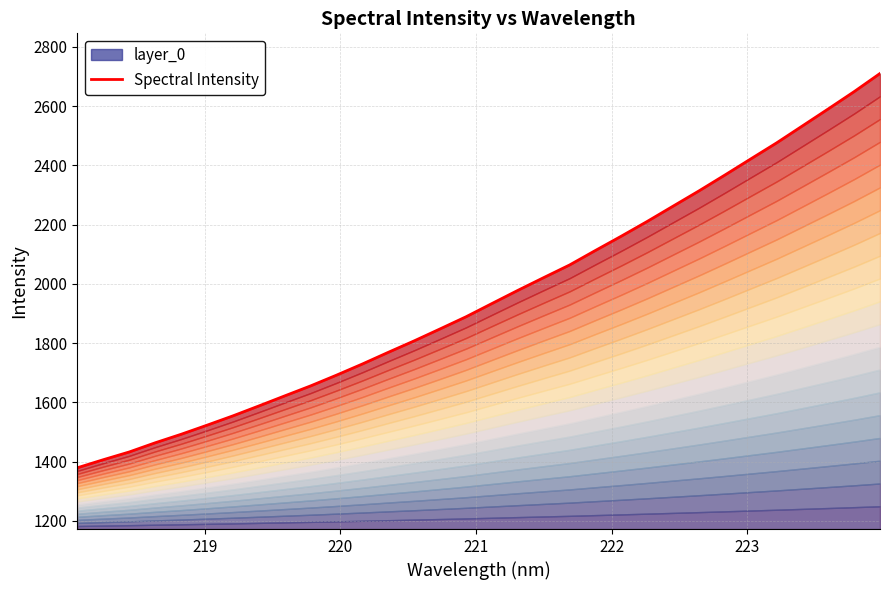

What is the greatest value displayed?

2710.4